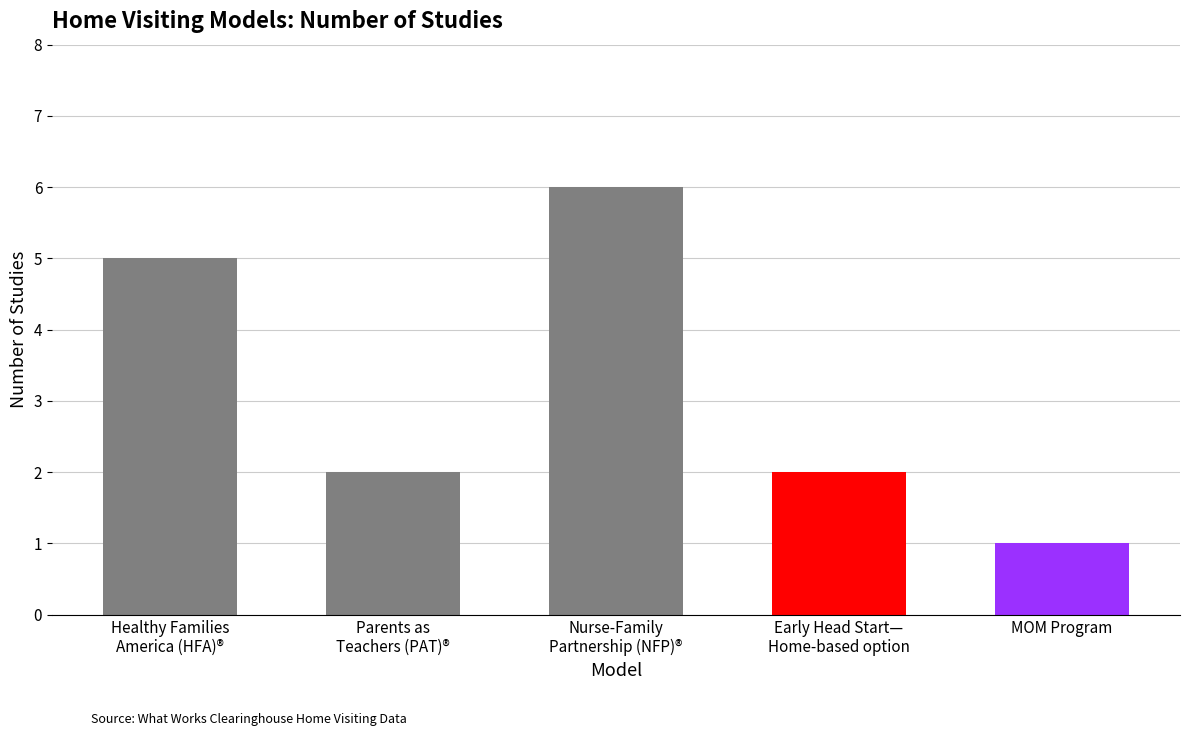

How many bars are there in total?

5